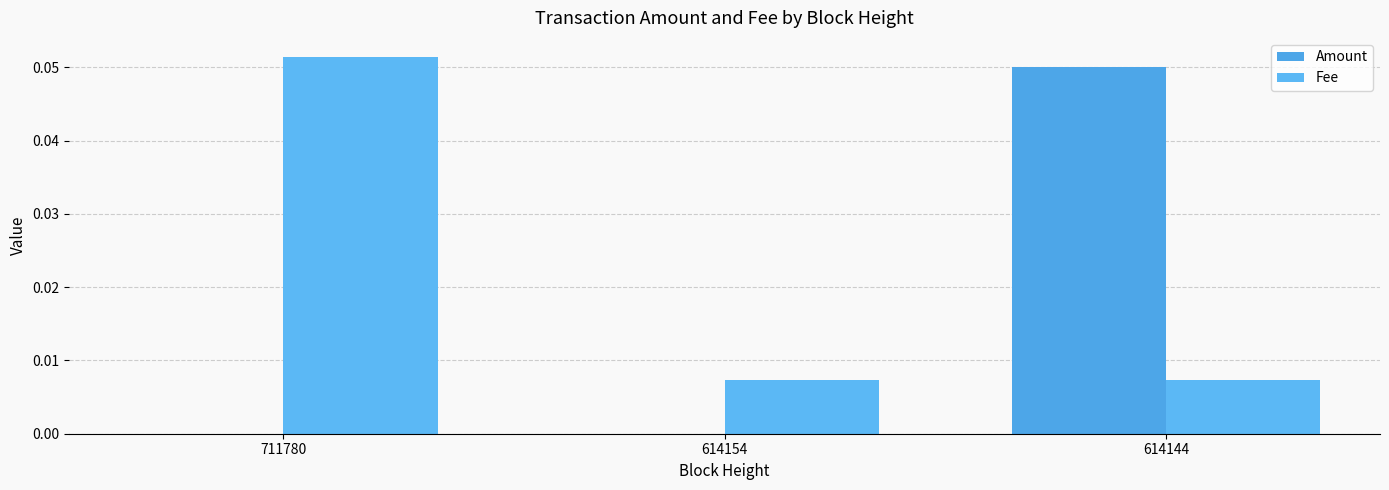

Which has a higher value, 614144 or 711780?

614144